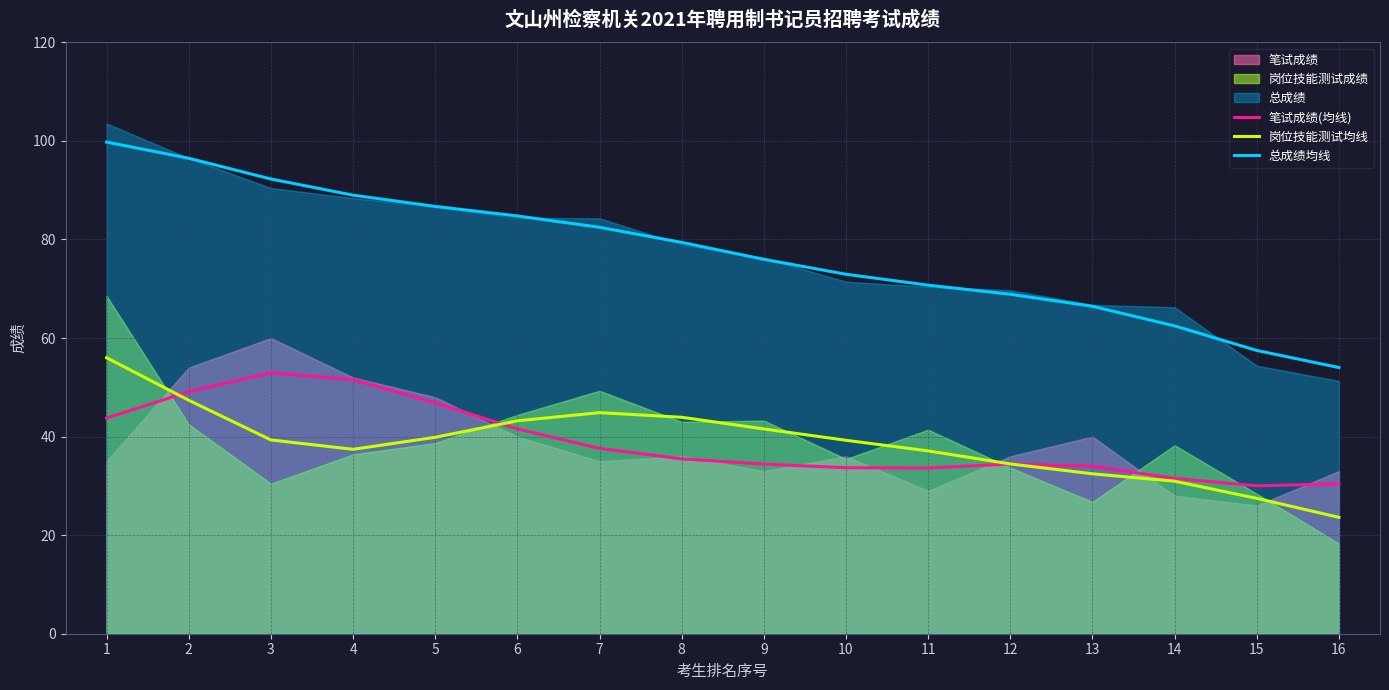

At which label does 岗位技能测试均线 reach its minimum?

16